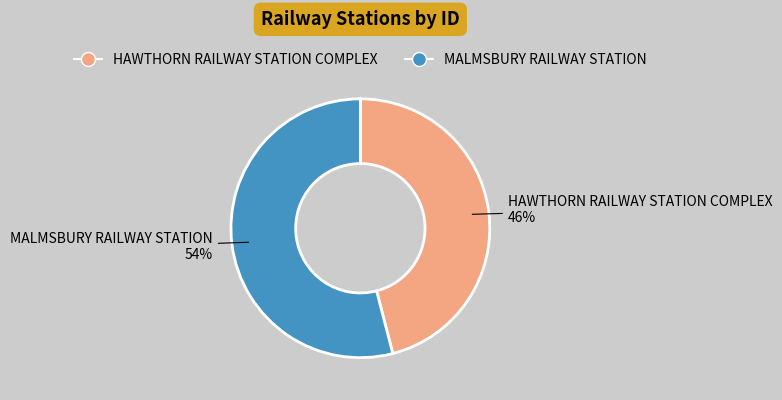

What is the majority slice?

MALMSBURY RAILWAY STATION